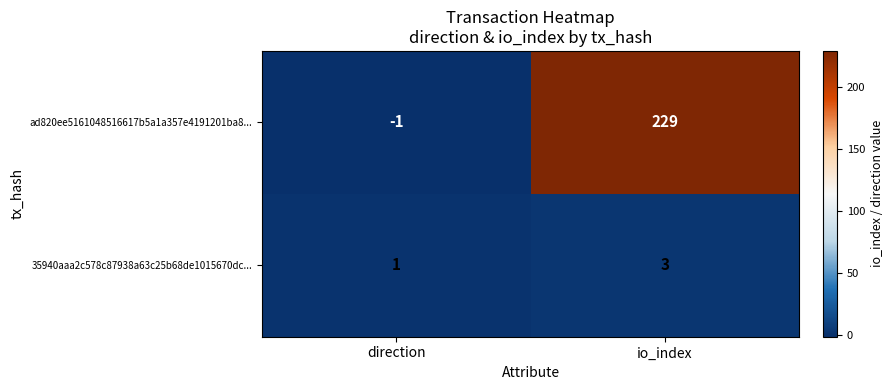

Reading right to left, list all the values displayed in this chart.

ad820ee5161048516617b5a1a357e4191201ba8...: io_index=229	direction=-1
35940aaa2c578c87938a63c25b68de1015670dc...: io_index=3	direction=1